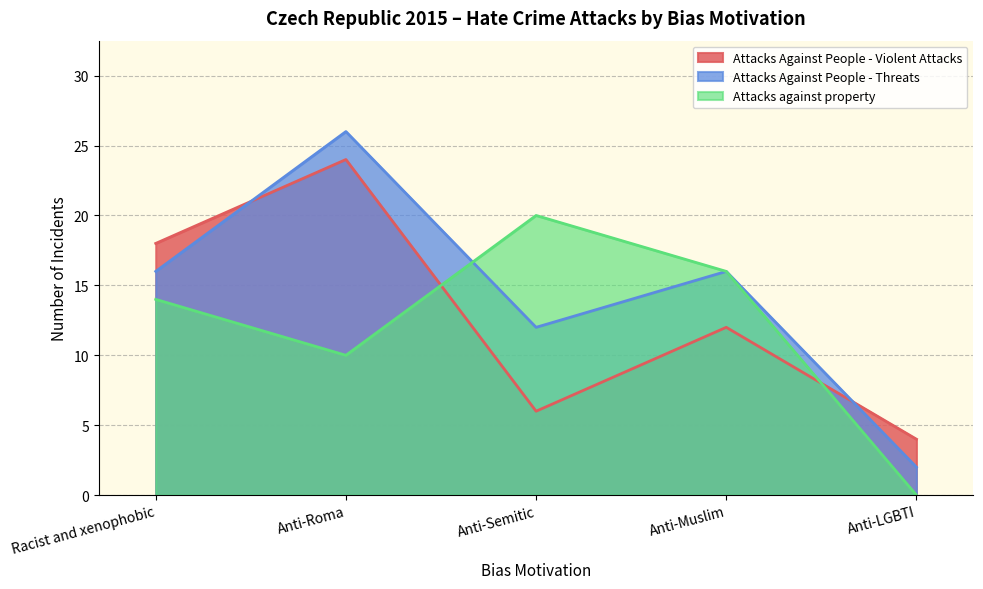

Which series has the largest range (max minus min)?

Attacks Against People - Threats